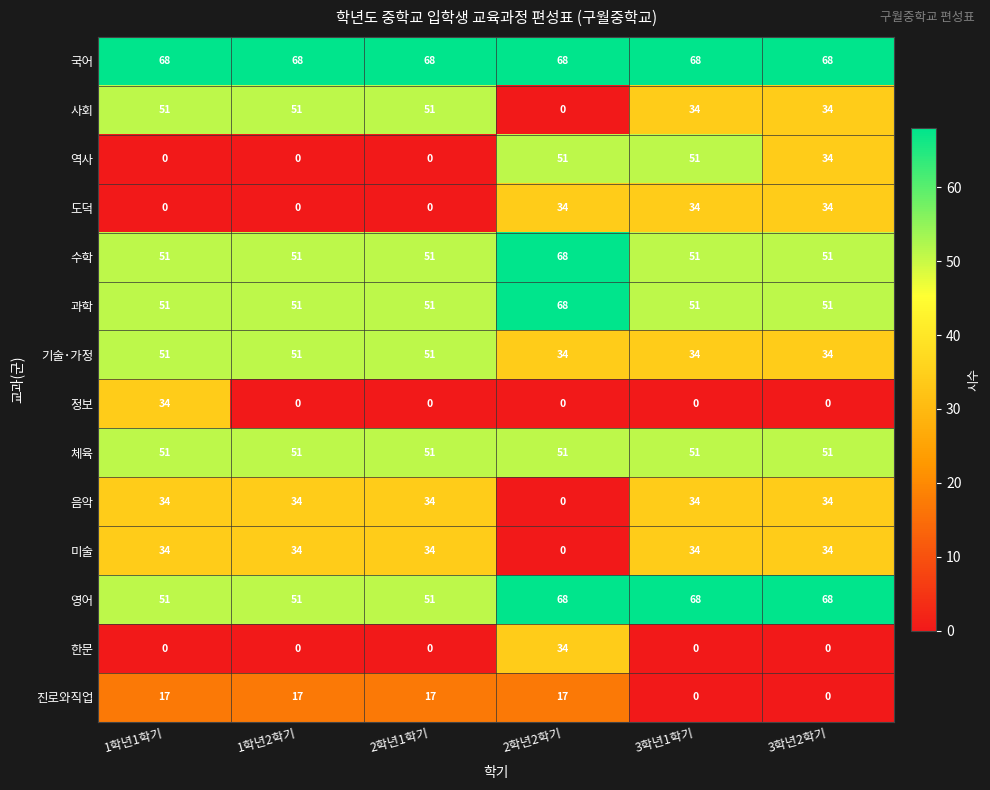

Is it true that 사회 equals 0 at 2학년2학기?

True